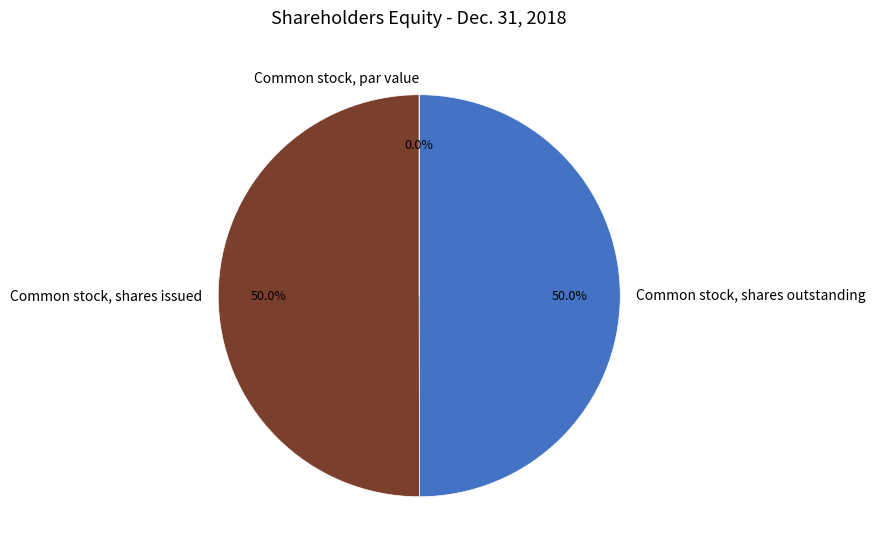

What is the total percentage of Common stock, shares outstanding and Common stock, par value?

50.0%